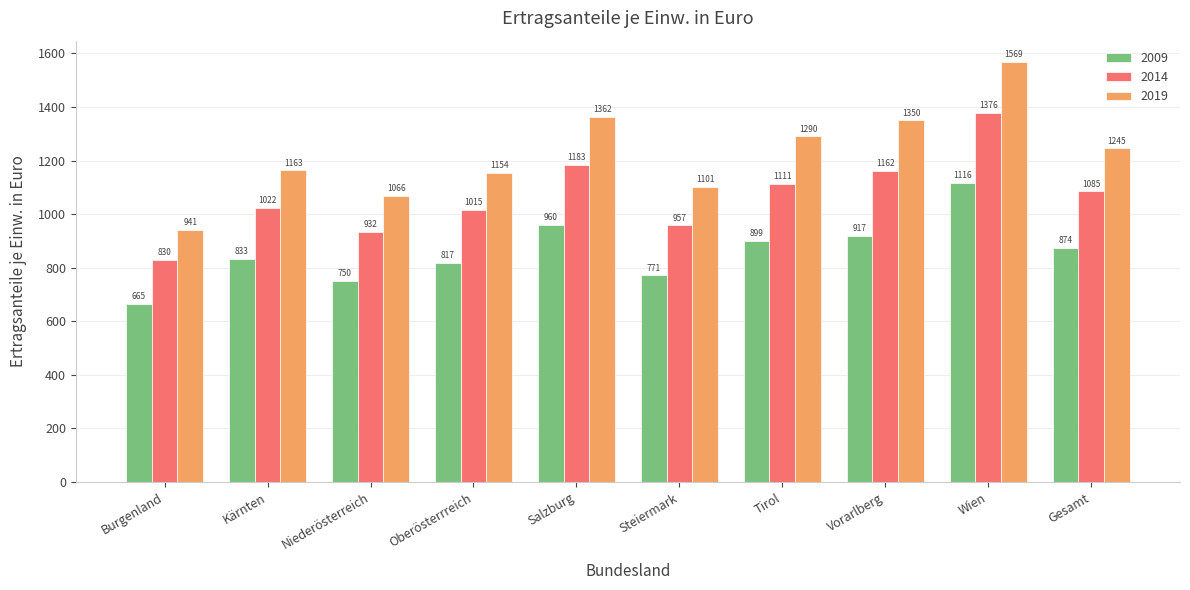

Is the value of 2019 at Tirol greater than the value of 2009 at Kärnten?

Yes